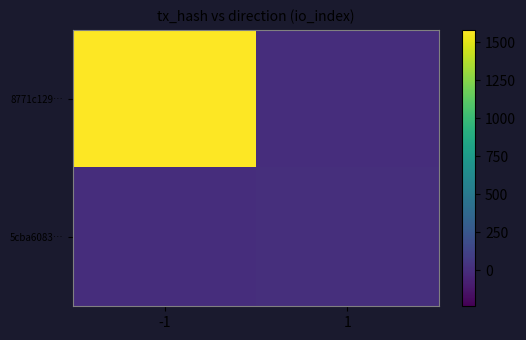

Rank the series by their average value, from lowest to highest.

5cba6083…, 8771c129…